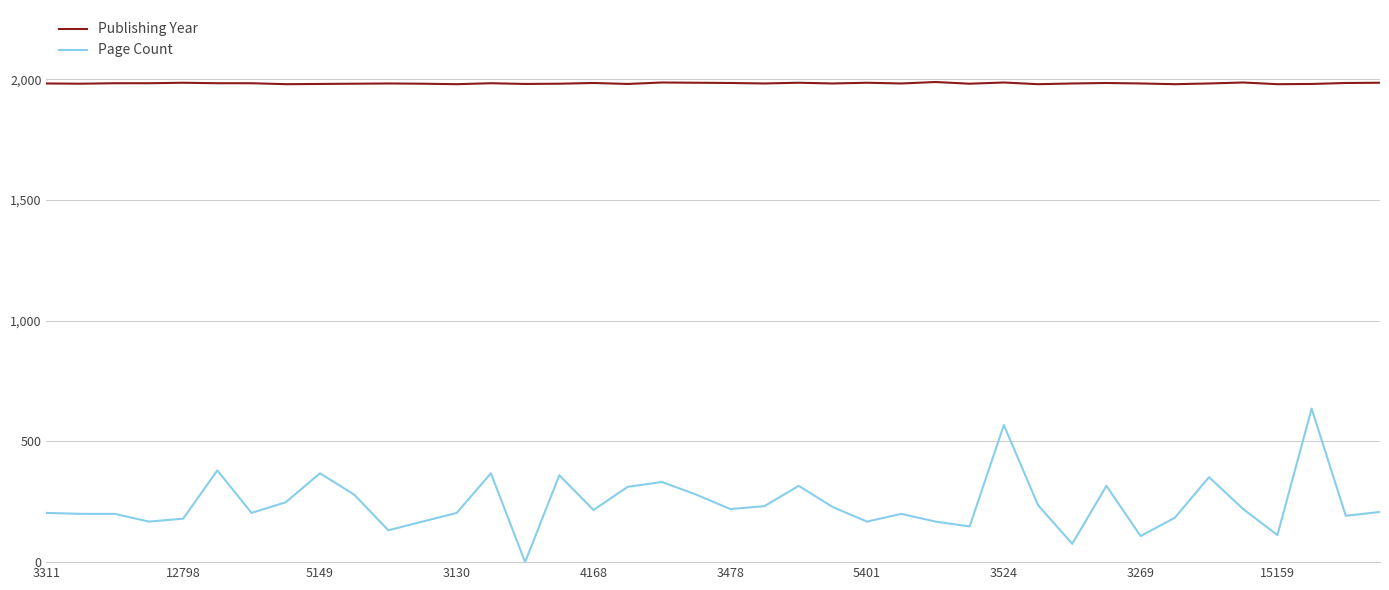

Which series has the largest total across all categories?

Publishing Year